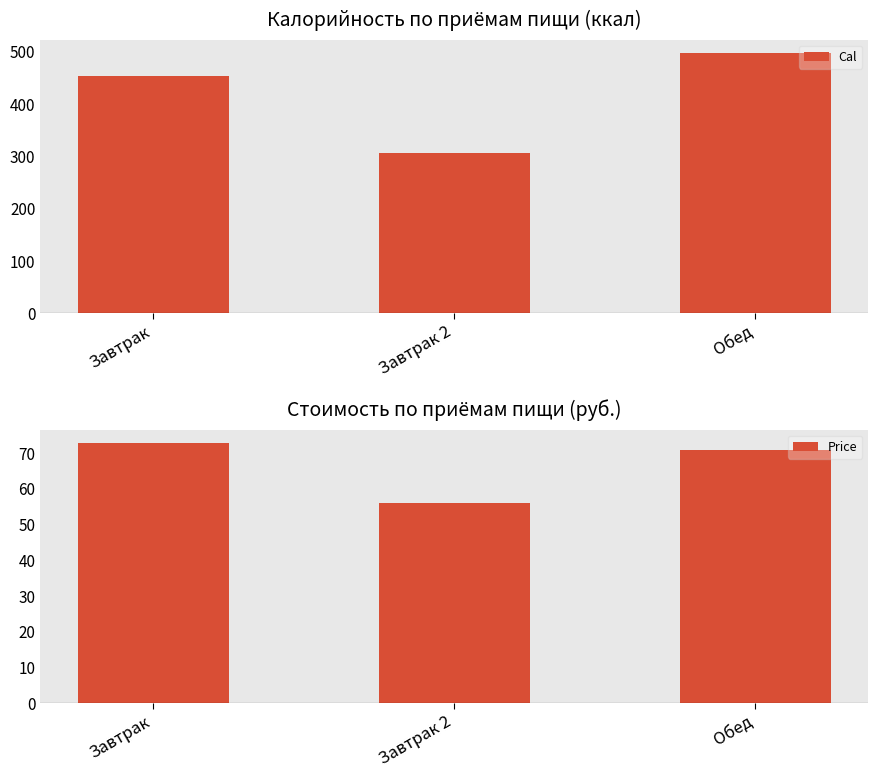

Between Завтрак 2 and Завтрак, which is larger?

Завтрак